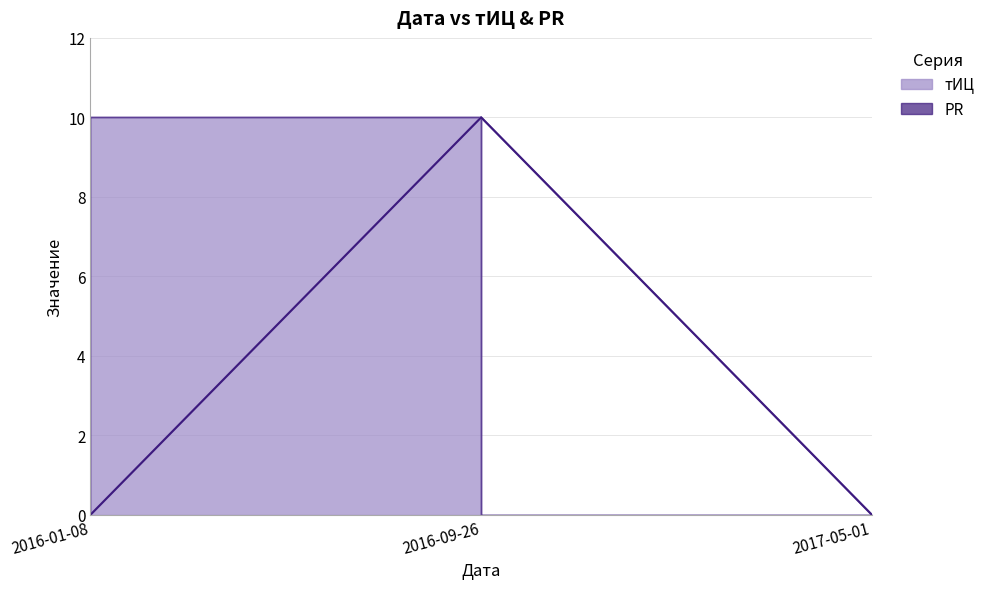

Which has a higher value, 2016-01-08 or 2017-05-01?

2016-01-08